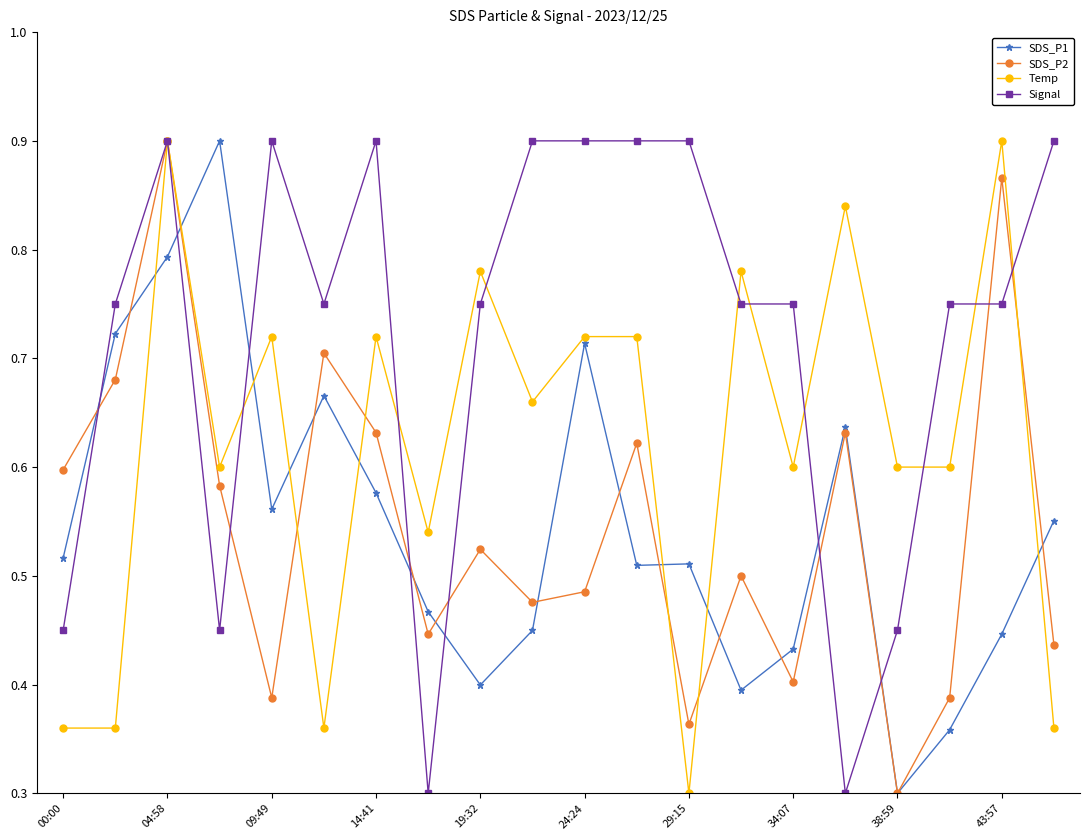

What is the smallest value displayed?

0.3